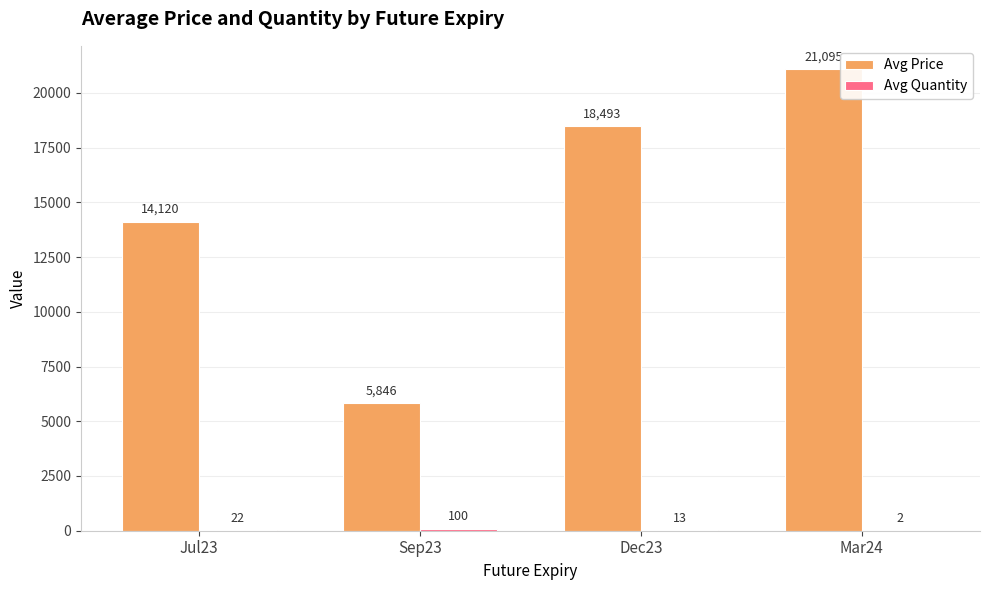

At which category is the sum across all series the highest?

Mar24